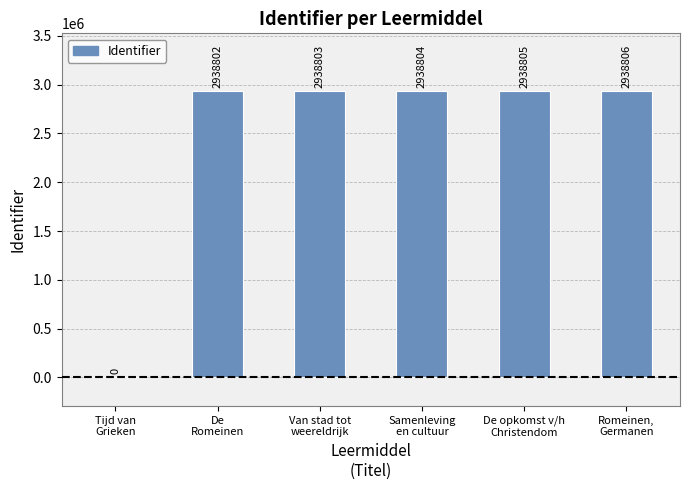

The value at Romeinen,
Germanen is 1934237. True or false?

False